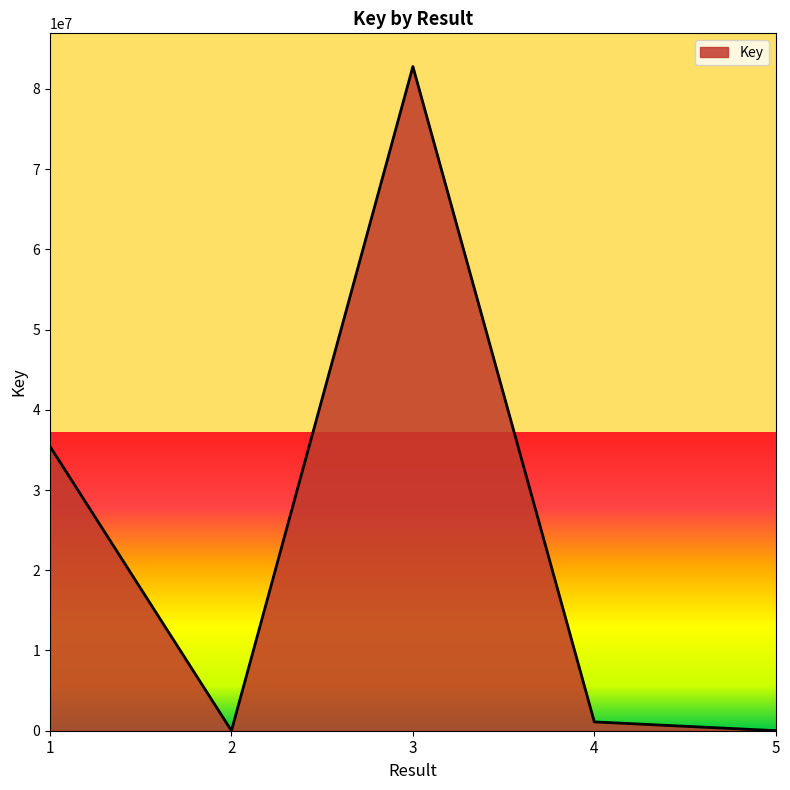

Does the chart display data point markers on the line(s)?

No